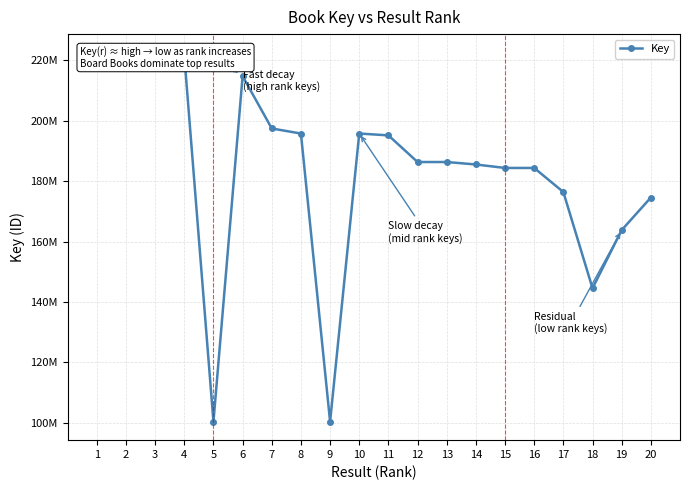

Approximately how many times larger is the value at 19 compared to 3?

0.7